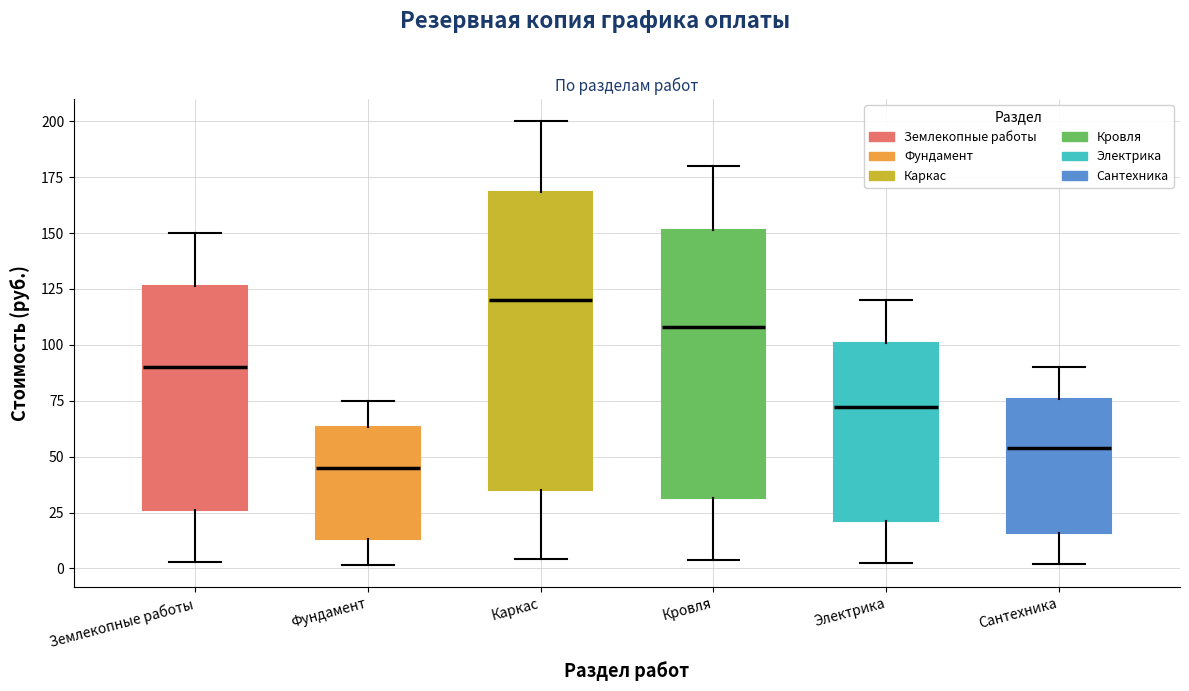

Reading left to right, transcribe this box plot: for each box, give where its median line is, the range the box spans, and where its two whiskers end, as read against the y-axis. The values are not printed on the chart, so give them approximately, as read against the axis.

Землекопные работы: median 90, box 25 to 125, whiskers 5 to 150
Фундамент: median 45, box 15 to 65, whiskers 0 to 75
Каркас: median 120, box 35 to 170, whiskers 5 to 200
Кровля: median 110, box 30 to 150, whiskers 5 to 180
Электрика: median 70, box 20 to 100, whiskers 0 to 120
Сантехника: median 55, box 15 to 75, whiskers 0 to 90